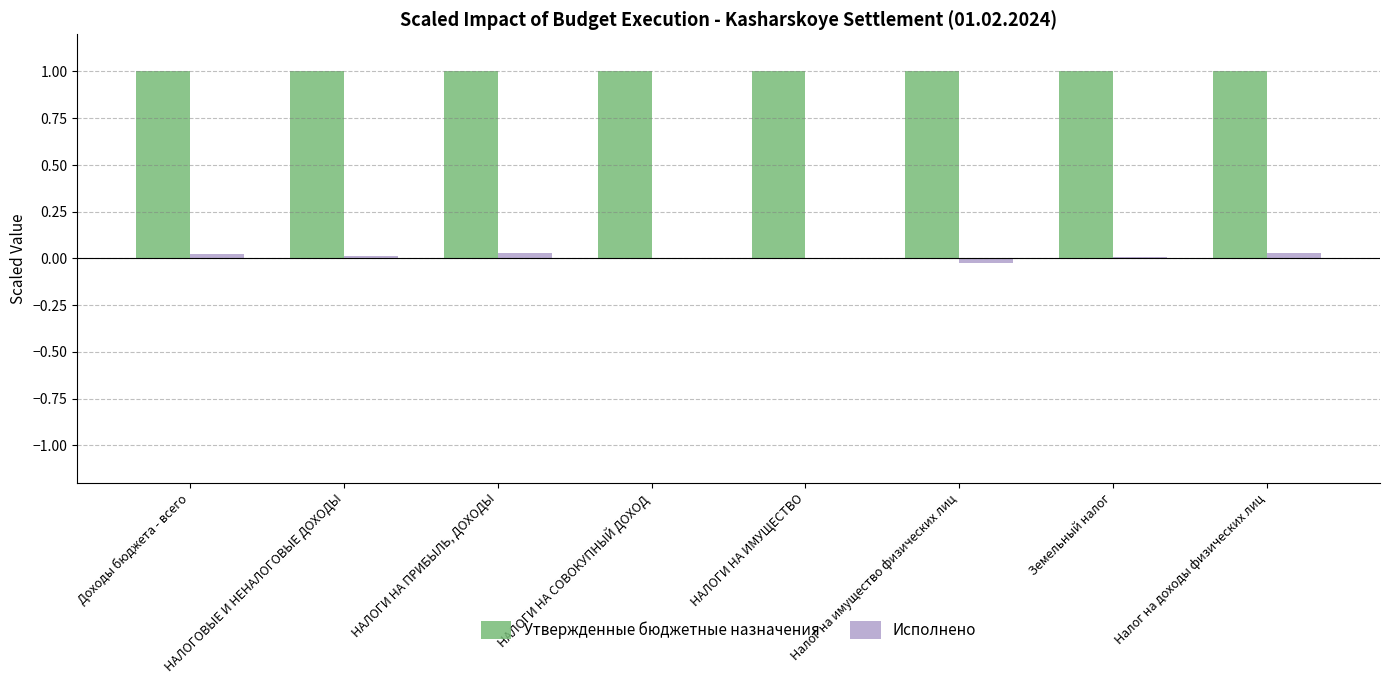

What is the greatest value displayed?

1.0